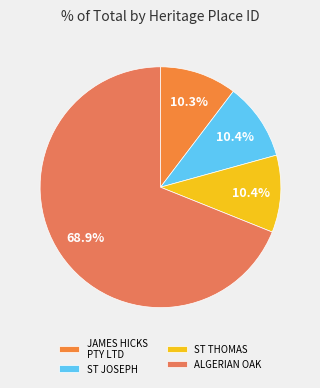

Count the number of slices in the pie.

4